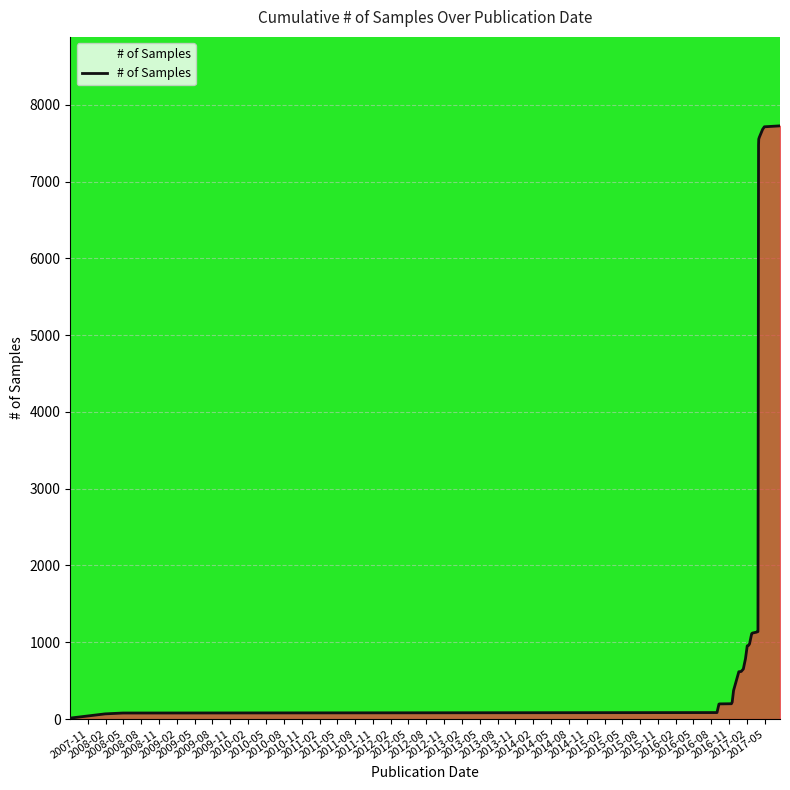

What is the maximum value shown in the chart?

7727